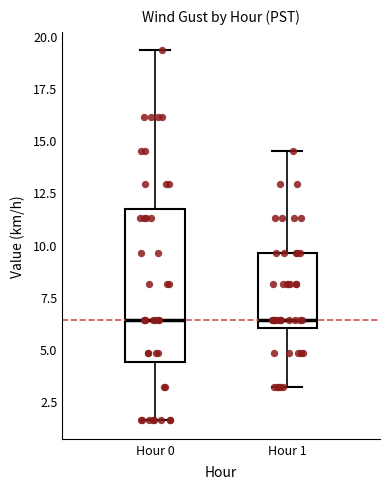

Reading left to right, read every box against the y-axis: the position of its median line, the range the box covers, and the ends of its whiskers. The values are not printed on the chart, so give them approximately, as read against the axis.

Hour 0: median 6.5, box 4.5 to 11.5, whiskers 1.5 to 19.5
Hour 1: median 6.5, box 6.0 to 9.5, whiskers 3.0 to 14.5